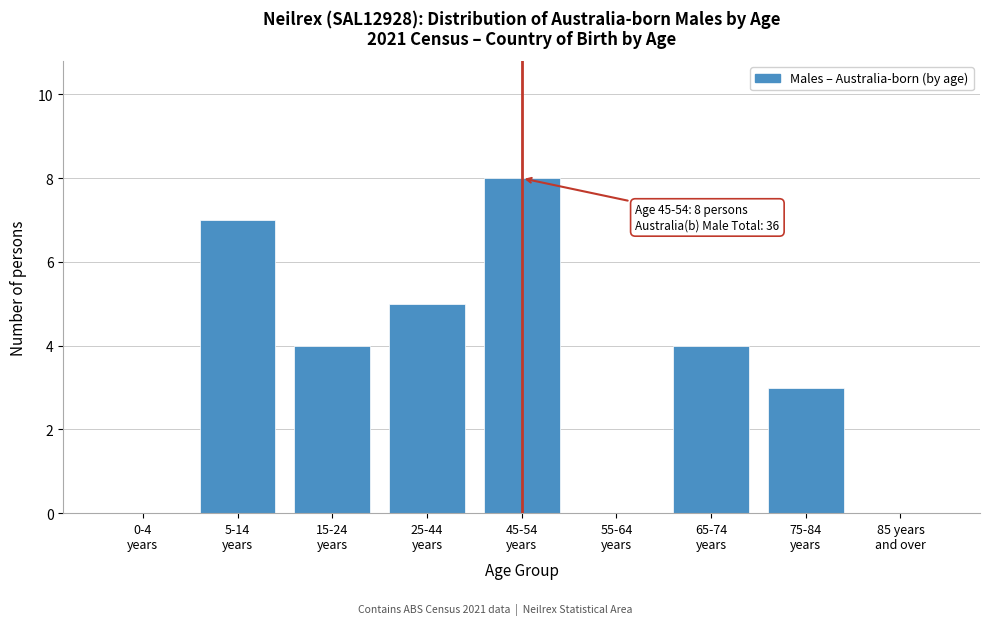

What is the sum of all values?

31